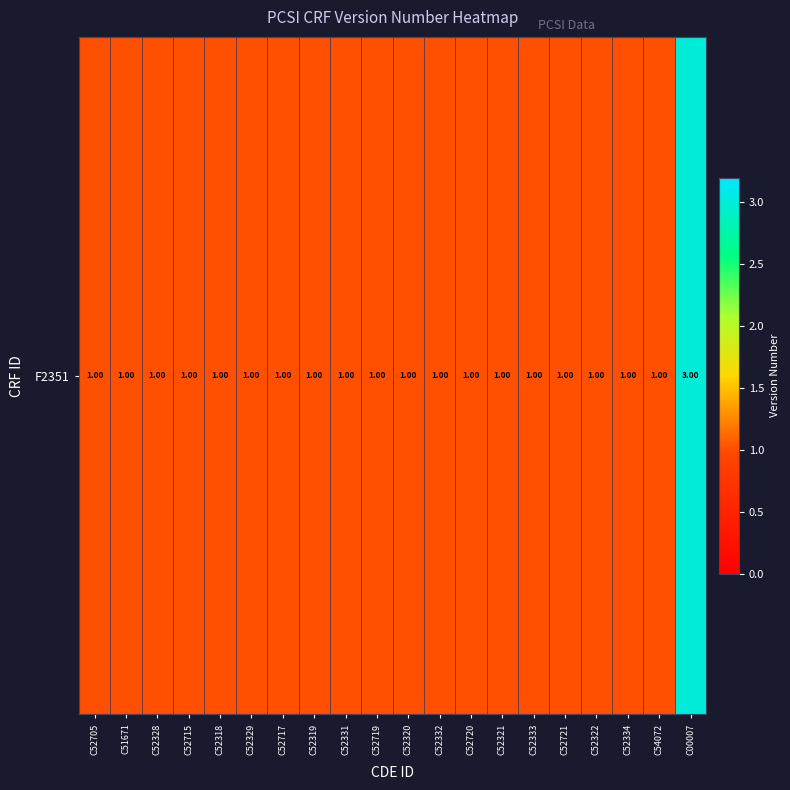

How many data points does each series have?

20